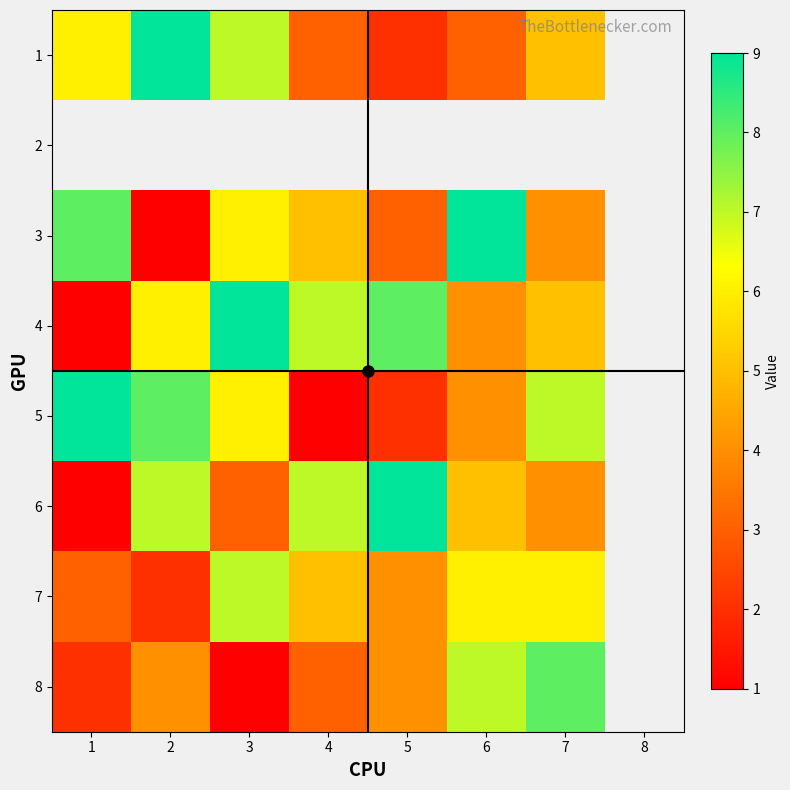

List the series in order of their peak value, lowest first.

7, 8, 1, 2, 3, 4, 5, 6